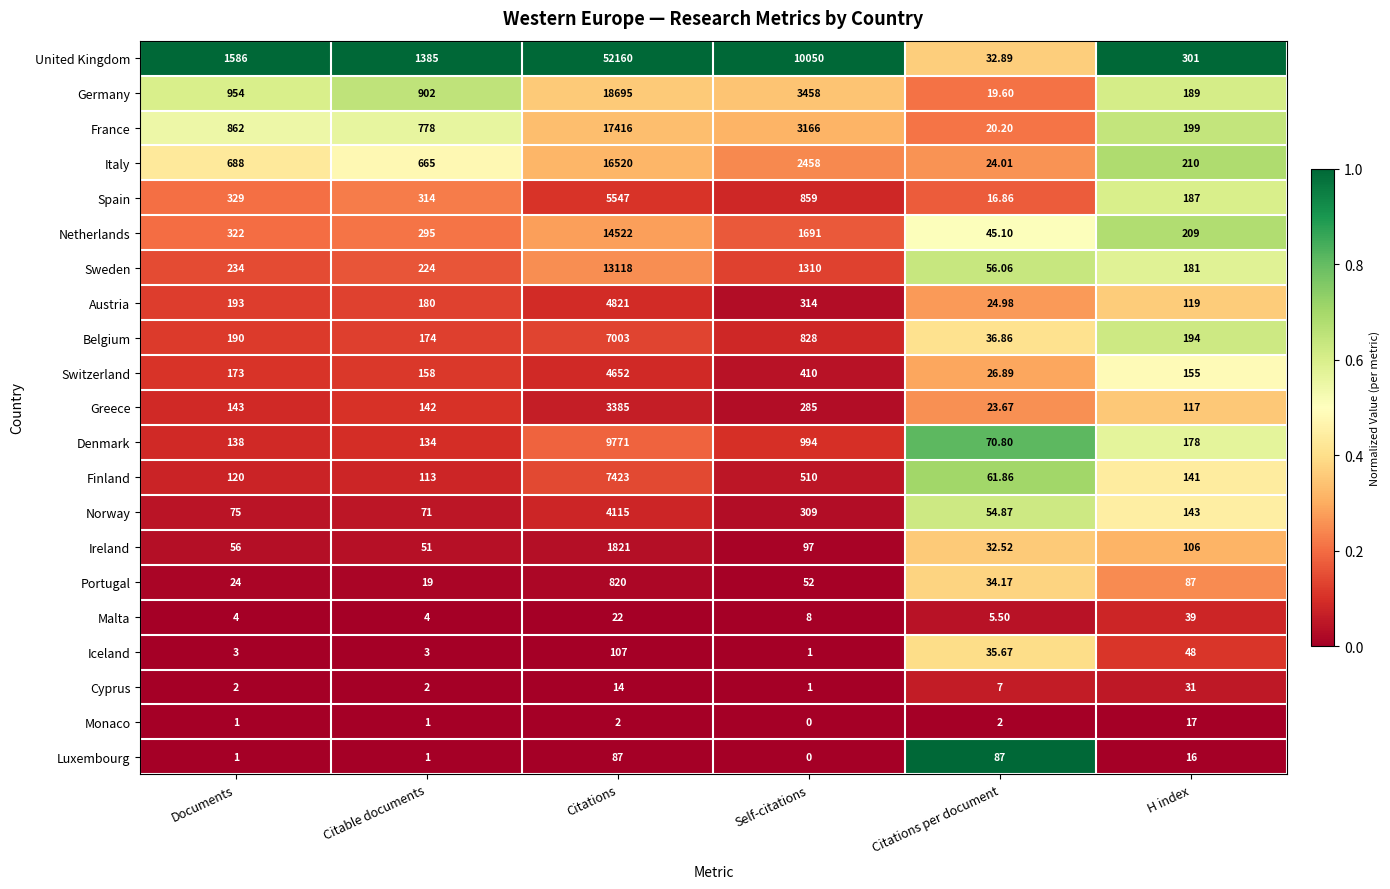

Which category has the highest value in the Ireland series?

Citations